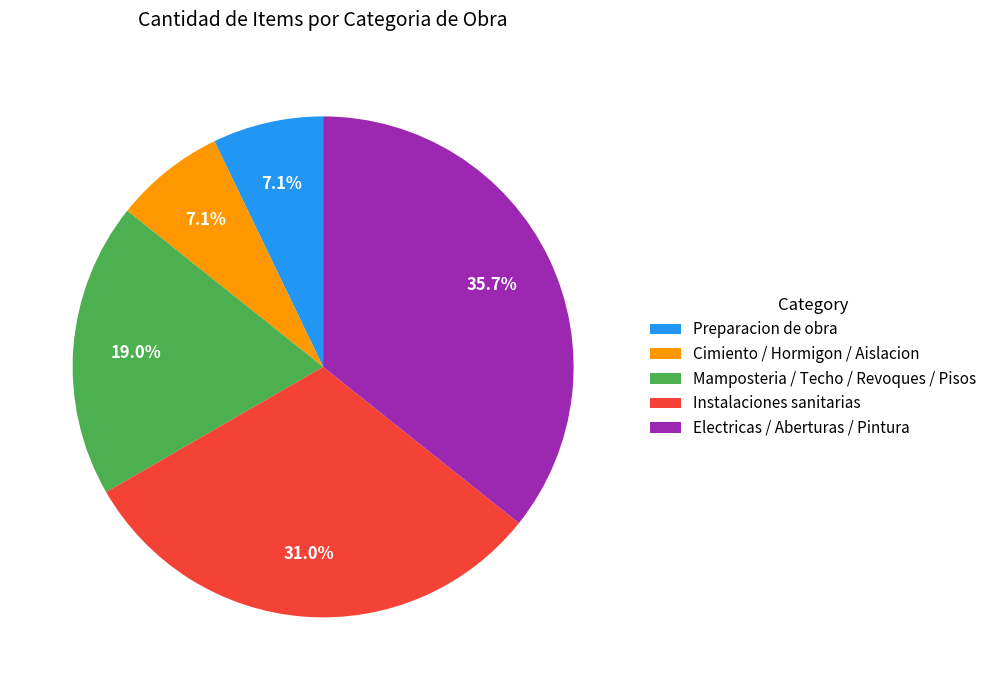

Is there any slice that represents more than half of the pie?

No